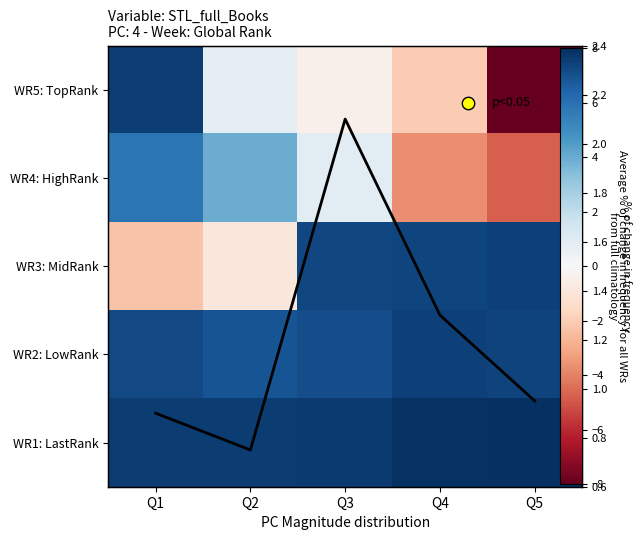

What is the average value of the WR3: MidRank series?

3.8